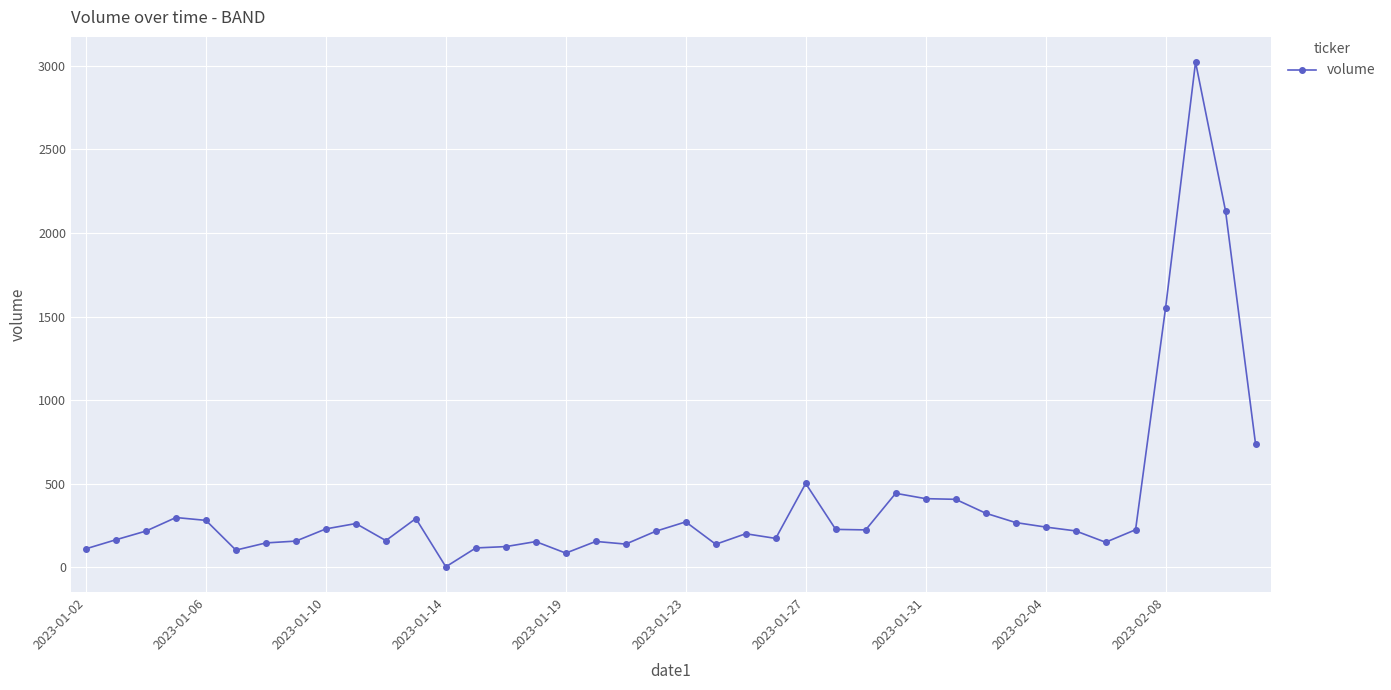

How many values are below 223?

20